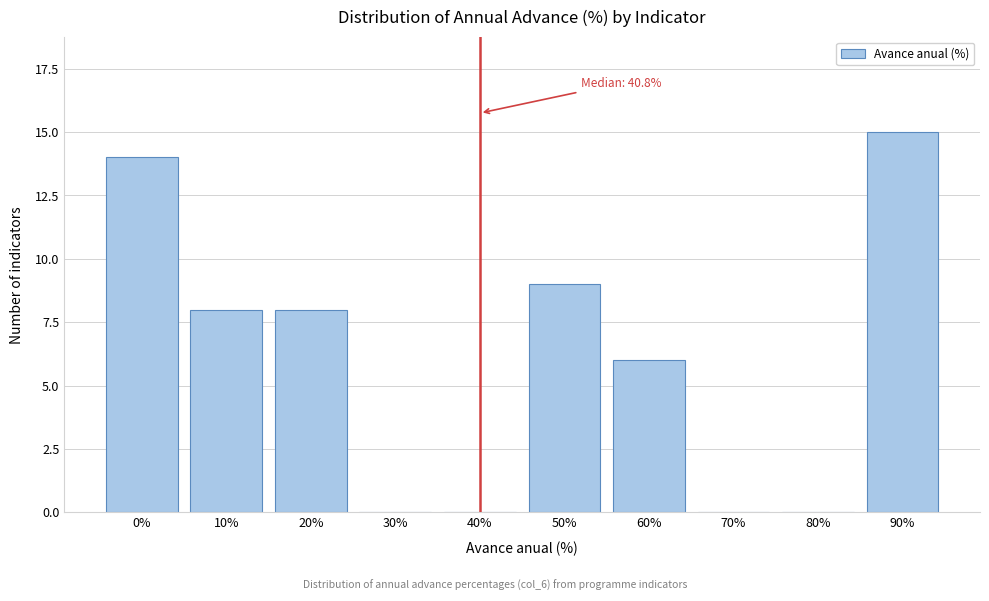

Reading left to right, transcribe all the data shown in this chart.

0%=14	10%=8	20%=8	30%=0	40%=0	50%=9	60%=6	70%=0	80%=0	90%=15